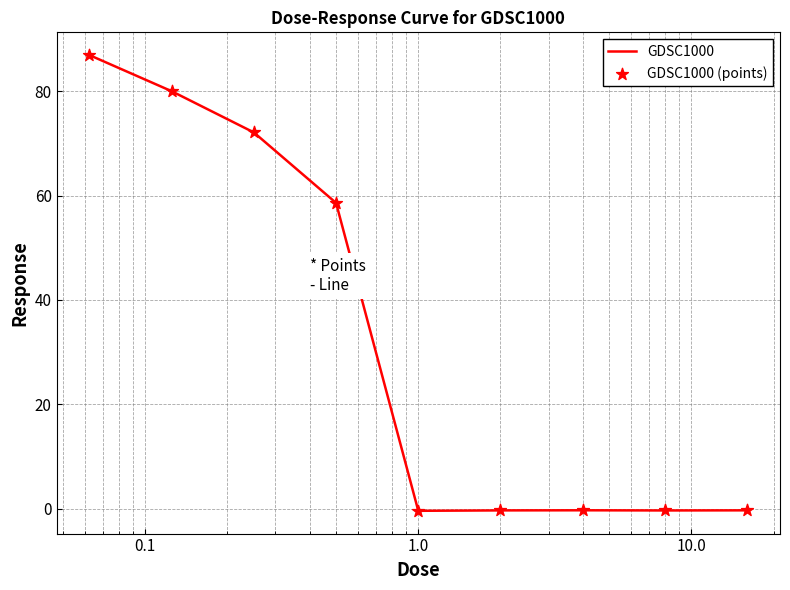

Is this an area chart (filled region under the line)?

No